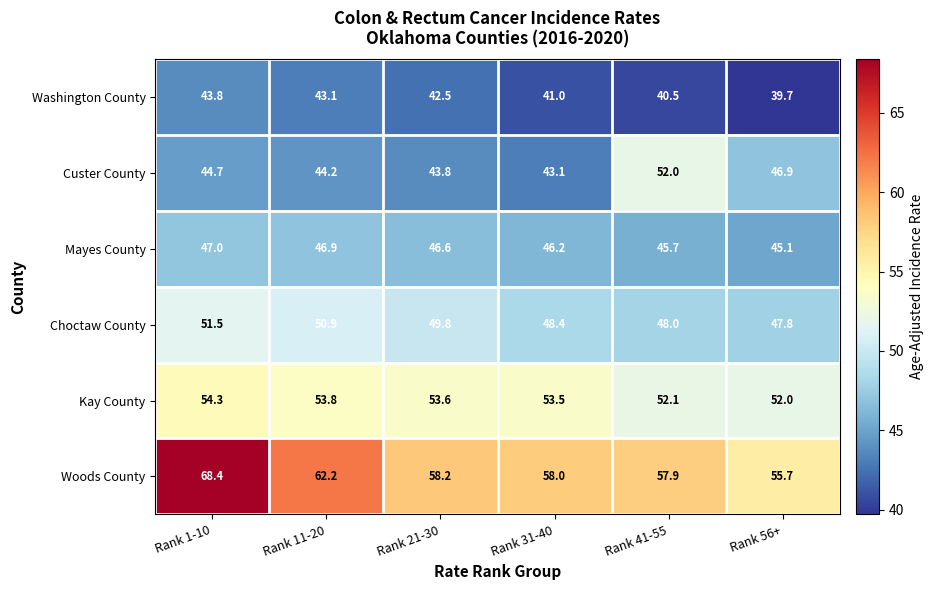

Which series has the largest range (max minus min)?

Woods County